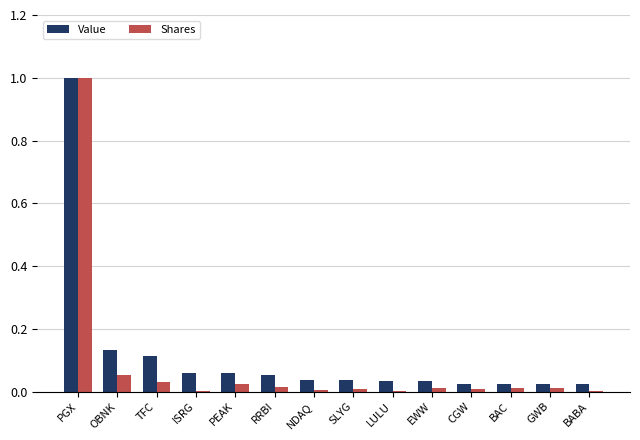

At which category is the sum across all series the highest?

PGX